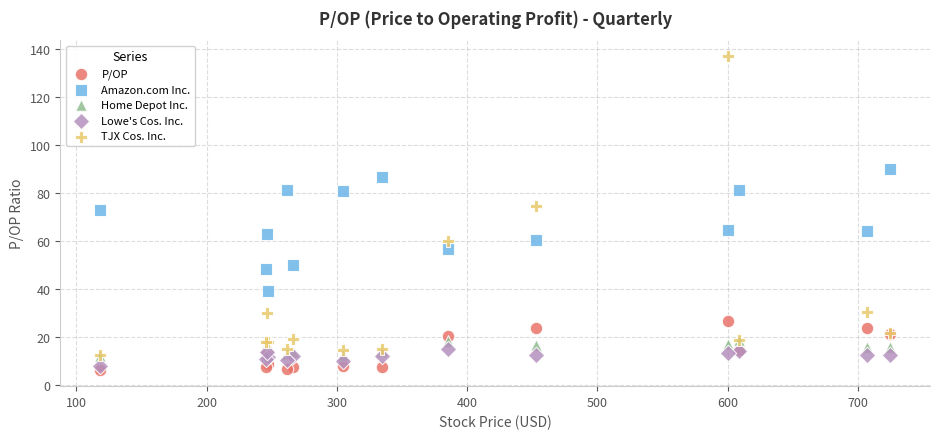

Which series contains the highest Y value?

TJX Cos. Inc.